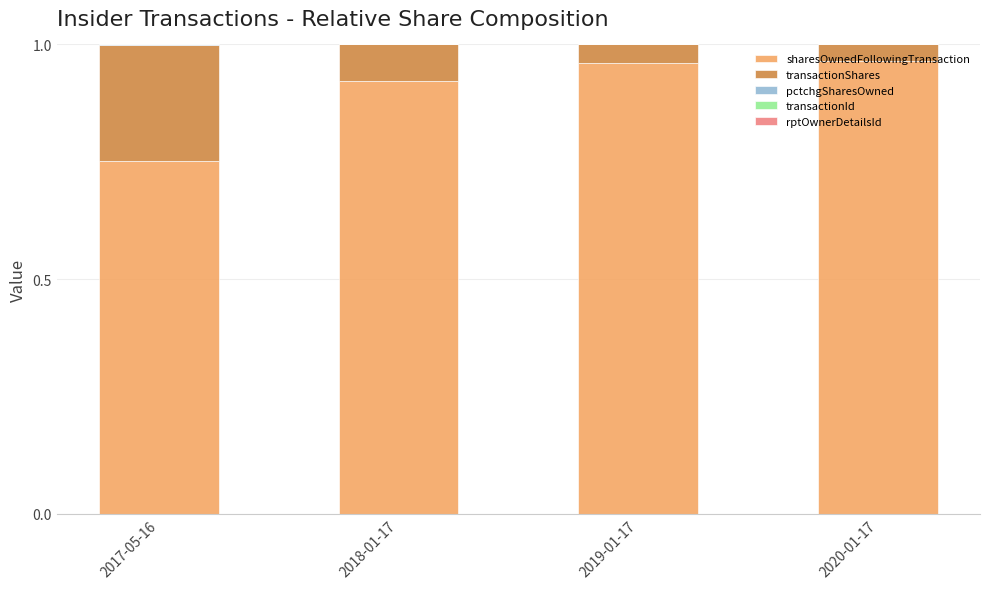

The value of sharesOwnedFollowingTransaction at 2020-01-17 is 1.5. True or false?

False